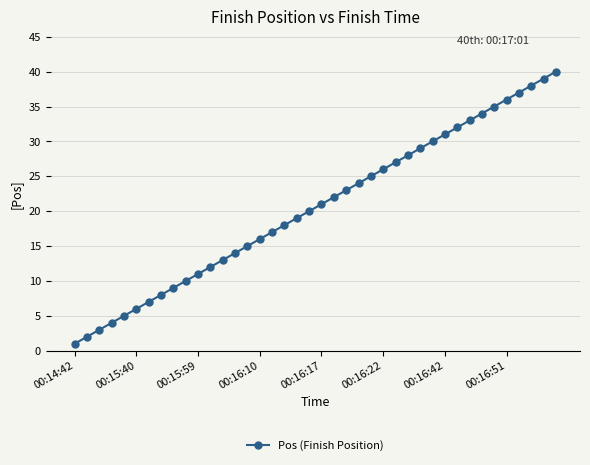

What is the maximum value shown in the chart?

40